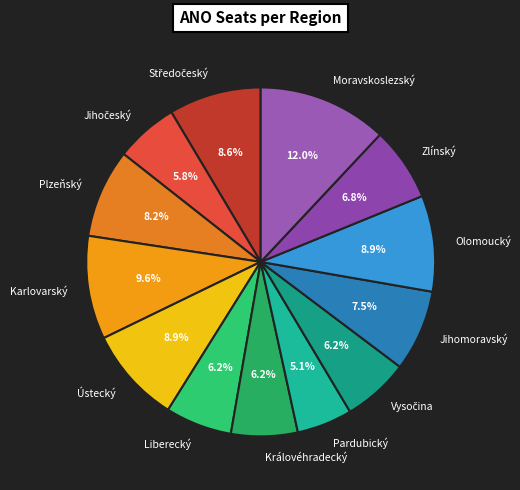

Does Moravskoslezský account for over 50% of the chart?

No